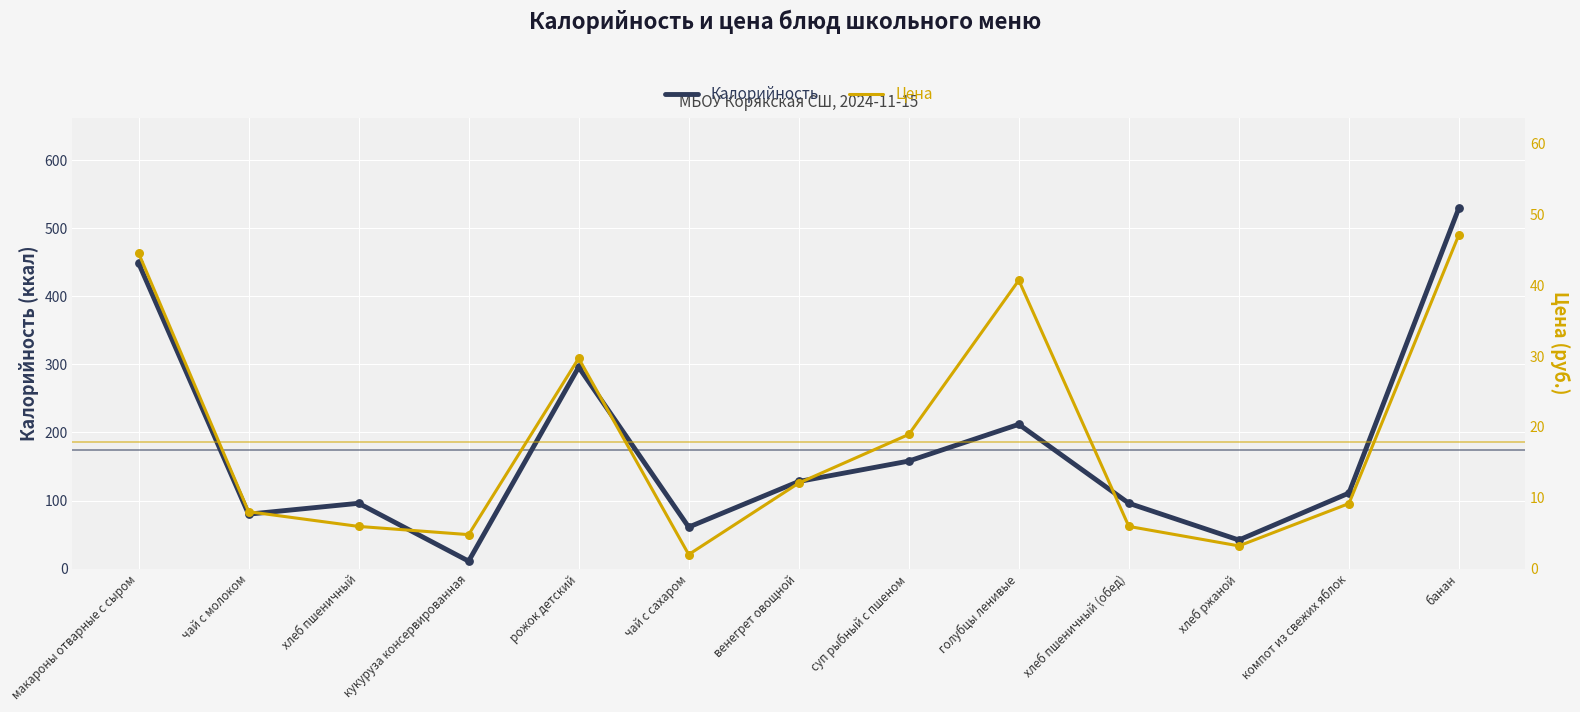

At how many categories does at least one series exceed 250?

3